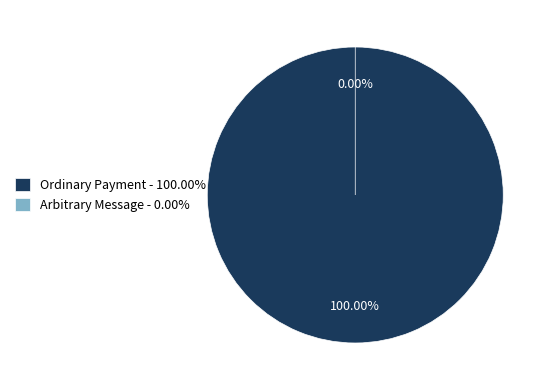

Does Arbitrary Message represent more than half of the total?

No